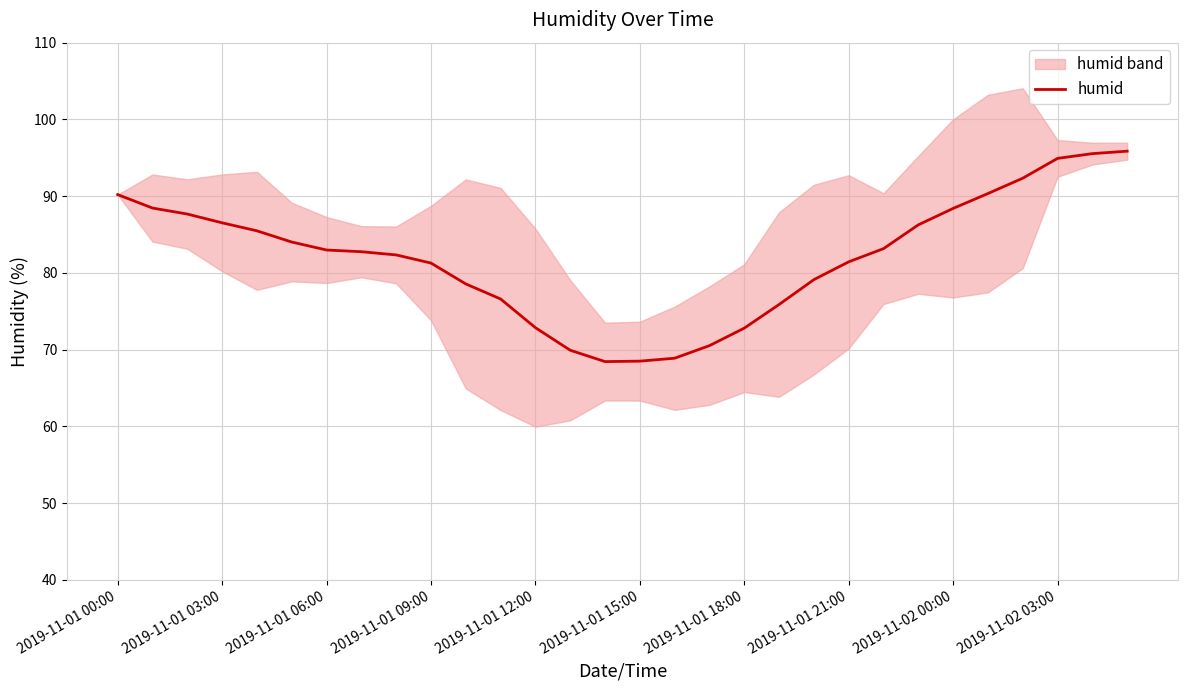

The value at 13 is 69.9. True or false?

True